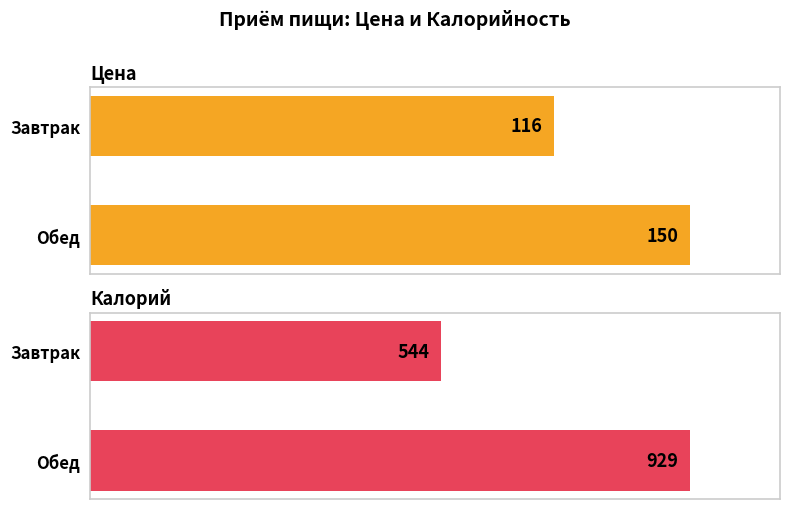

The Цена series shows 157 at Завтрак. True or false?

False